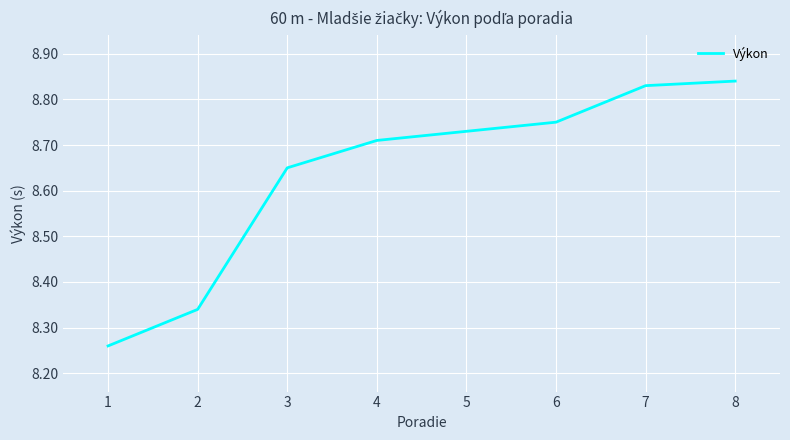

How many values are between 8 and 9?

8